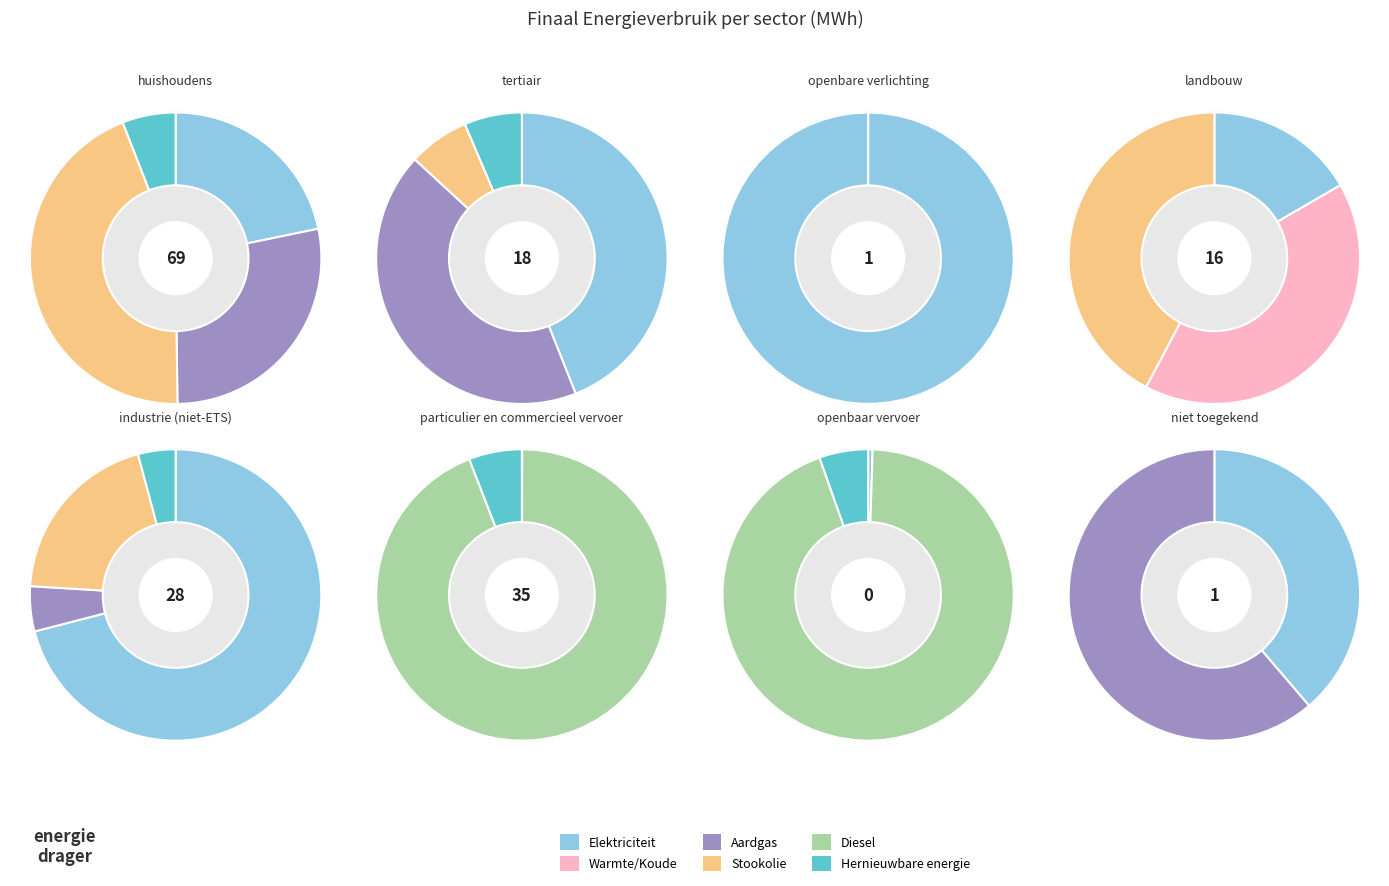

Rank the series at industrie (niet-ETS) from lowest to highest value.

Warmte/Koude, Diesel, Hernieuwbare energie, Aardgas, Stookolie, Elektriciteit